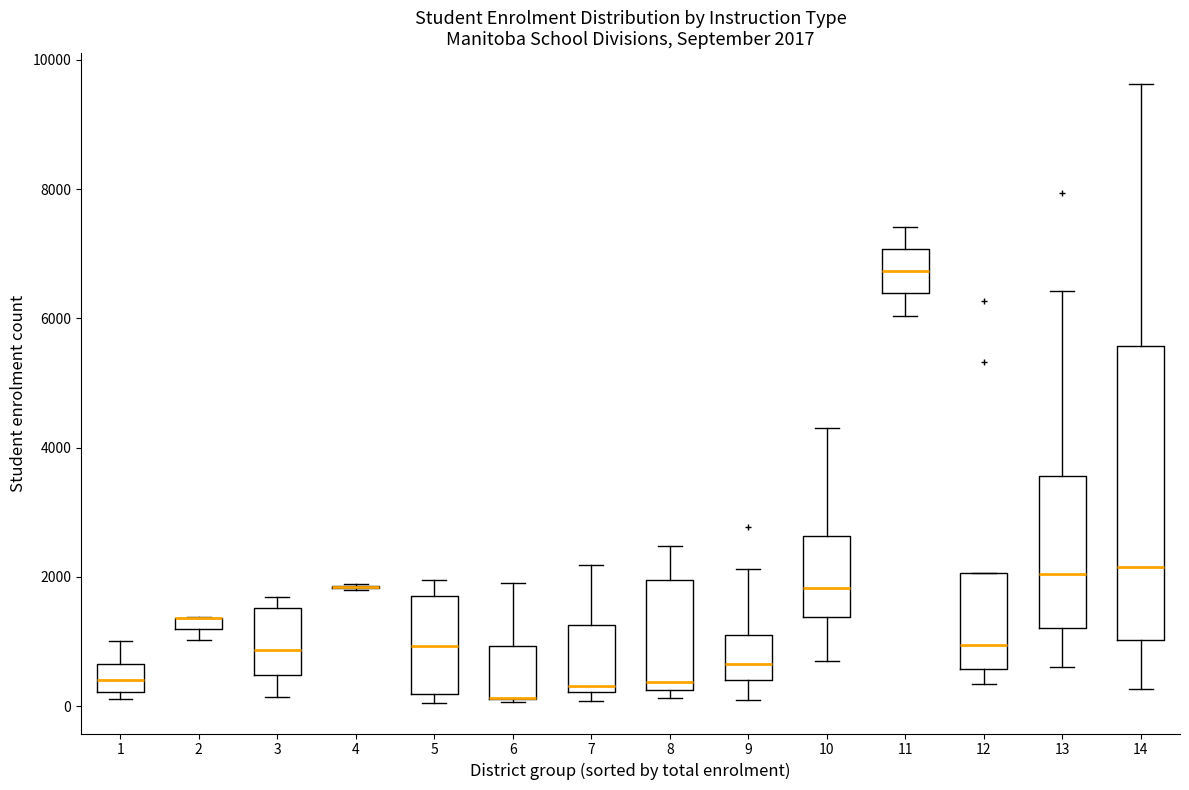

Comparing the boxes themselves (not the whiskers), which one is the tallest?

14